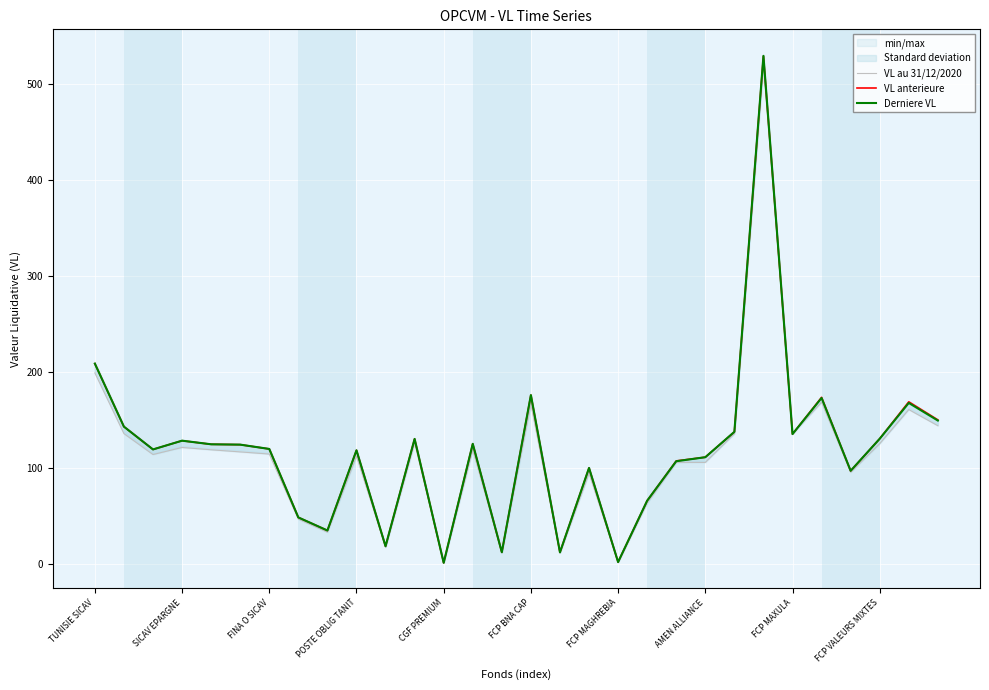

Count the number of data series in this chart.

3